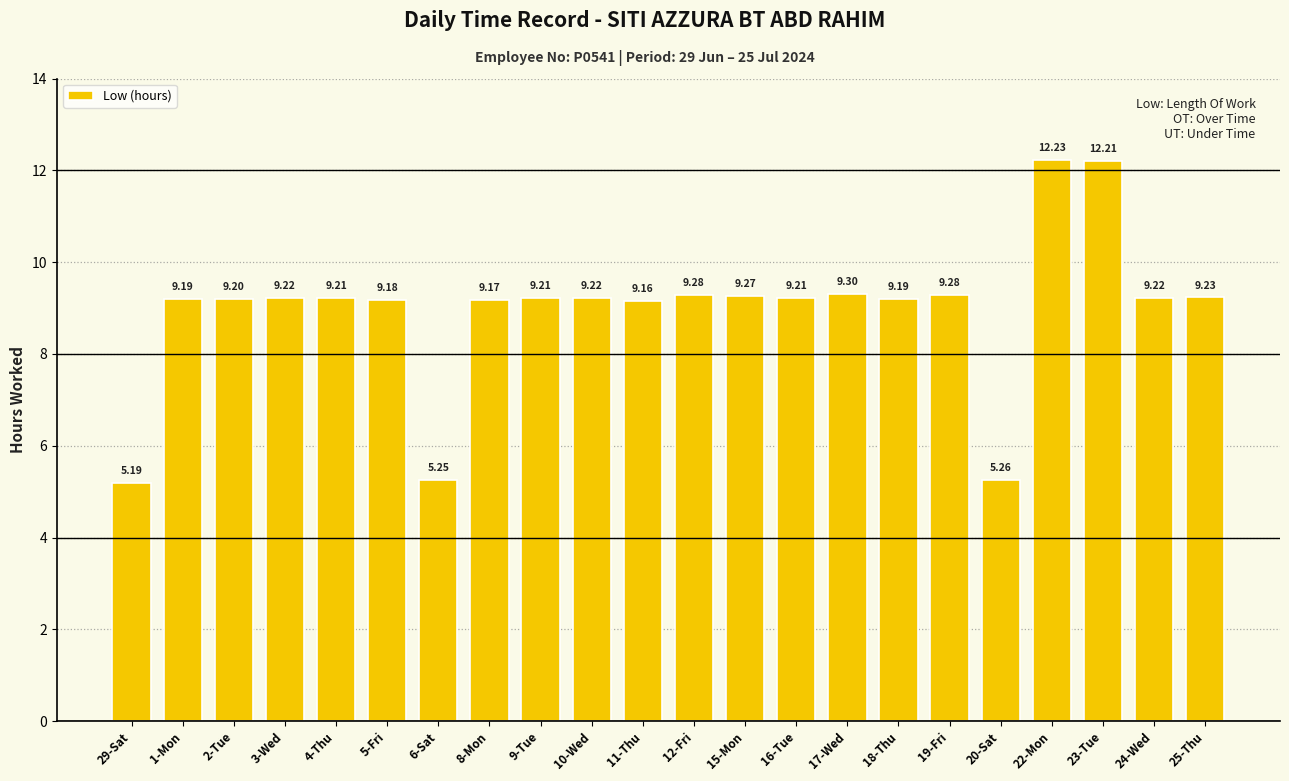

How many data points are less than 9?

3